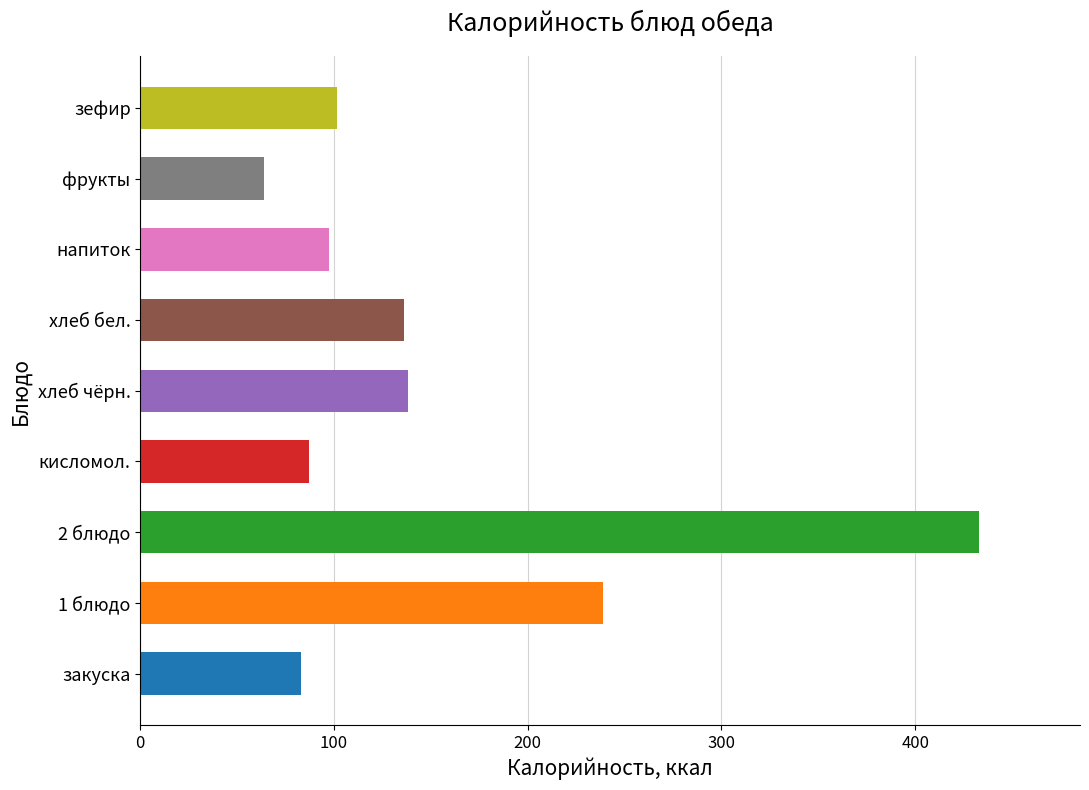

Between фрукты and кисломол., which is larger?

кисломол.